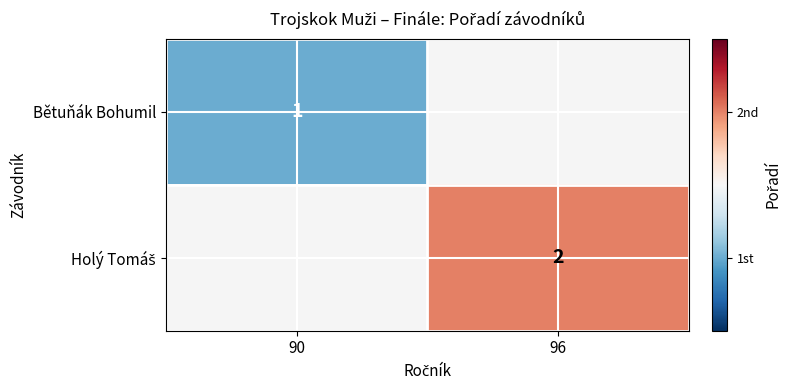

The value of Bětuňák Bohumil at 90 is 1.0. True or false?

True